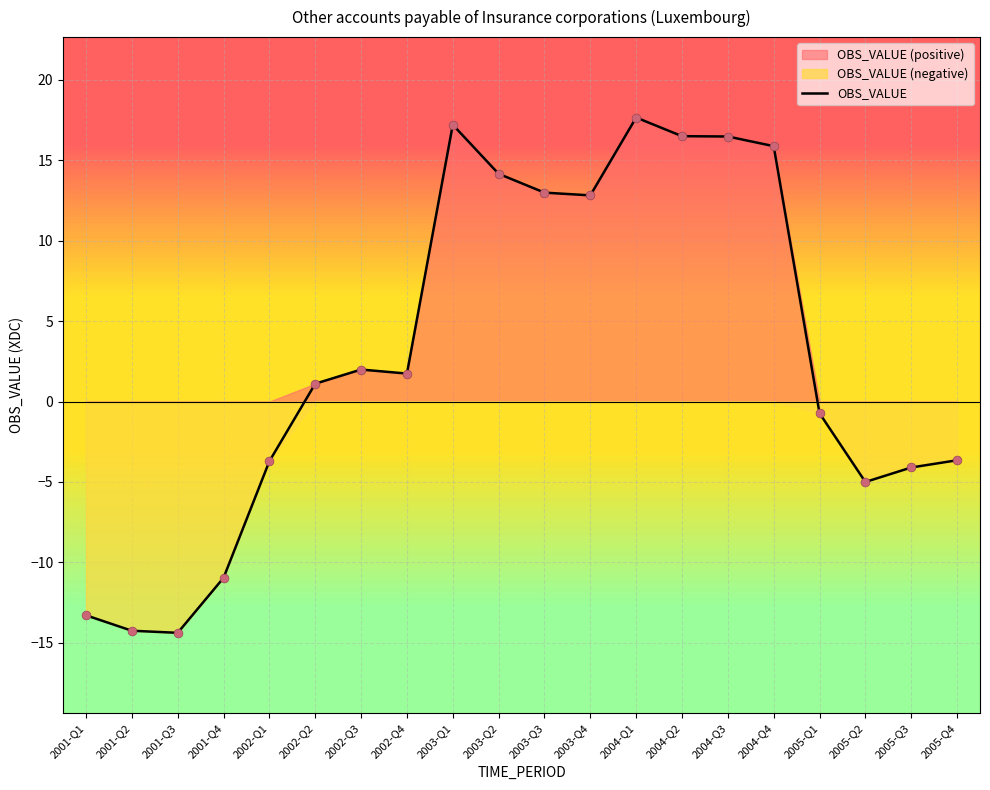

Between 2004-Q3 and 2003-Q4, which is larger?

2004-Q3